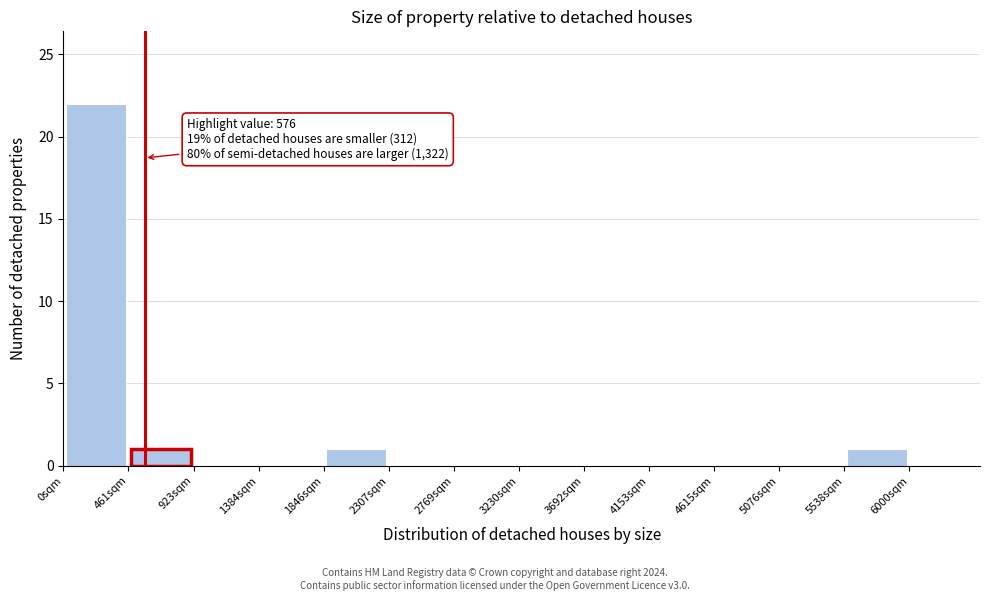

Over which range of the x-axis is the bar tallest?

0 to 450